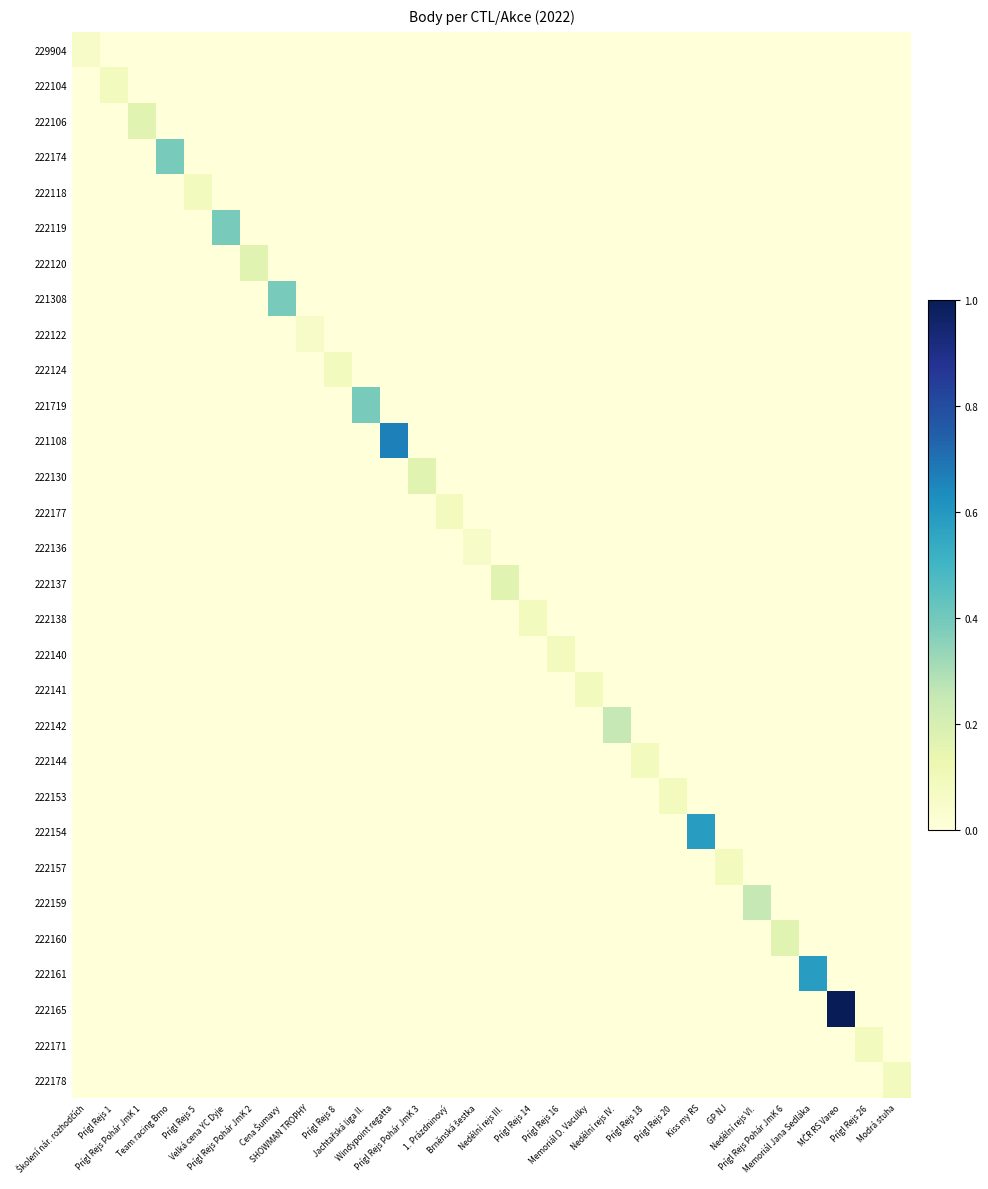

At how many categories does at least one series exceed 0?

30